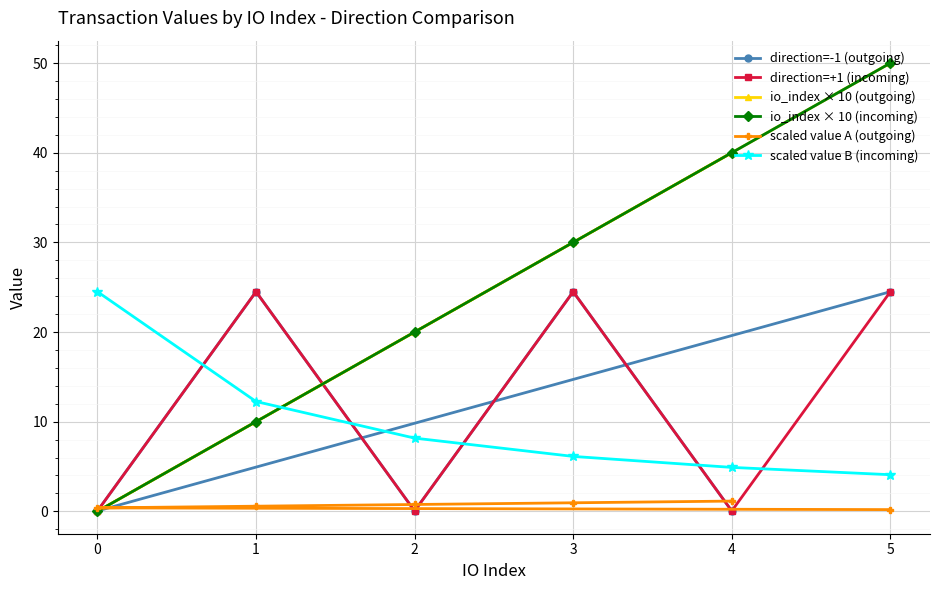

Is it true that scaled value A (outgoing) equals 1.1 at 4?

True